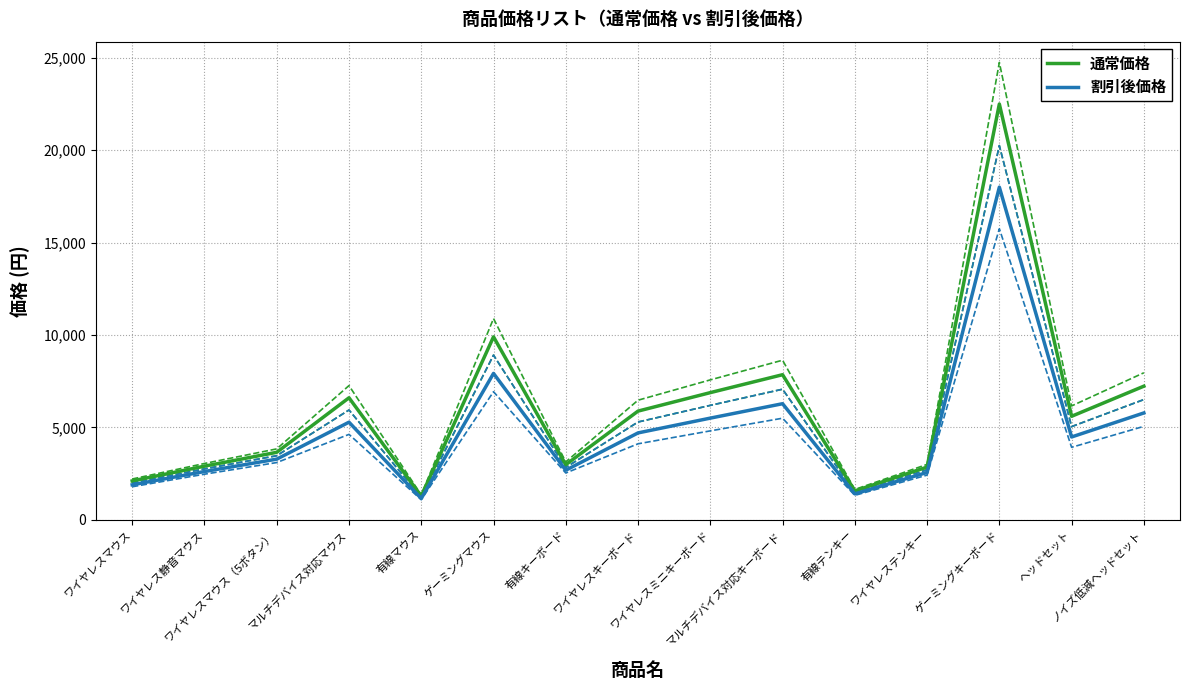

What is the lowest value of the 通常価格 series?

1280